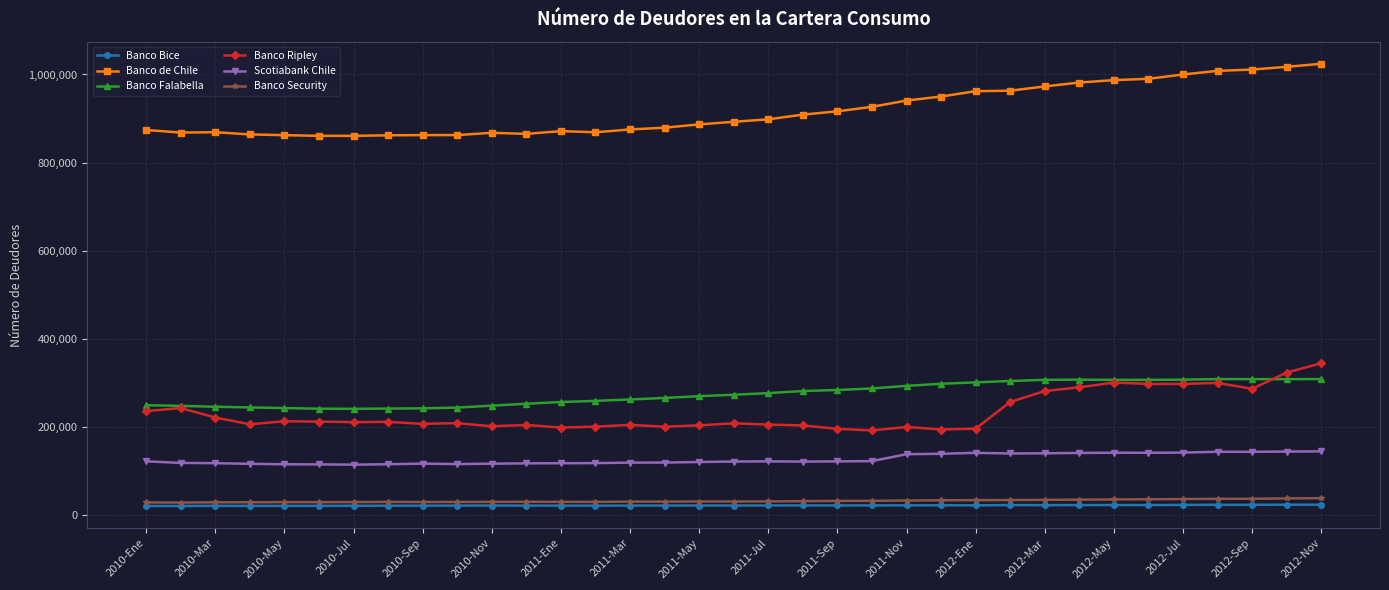

What is the greatest value displayed?

1024294